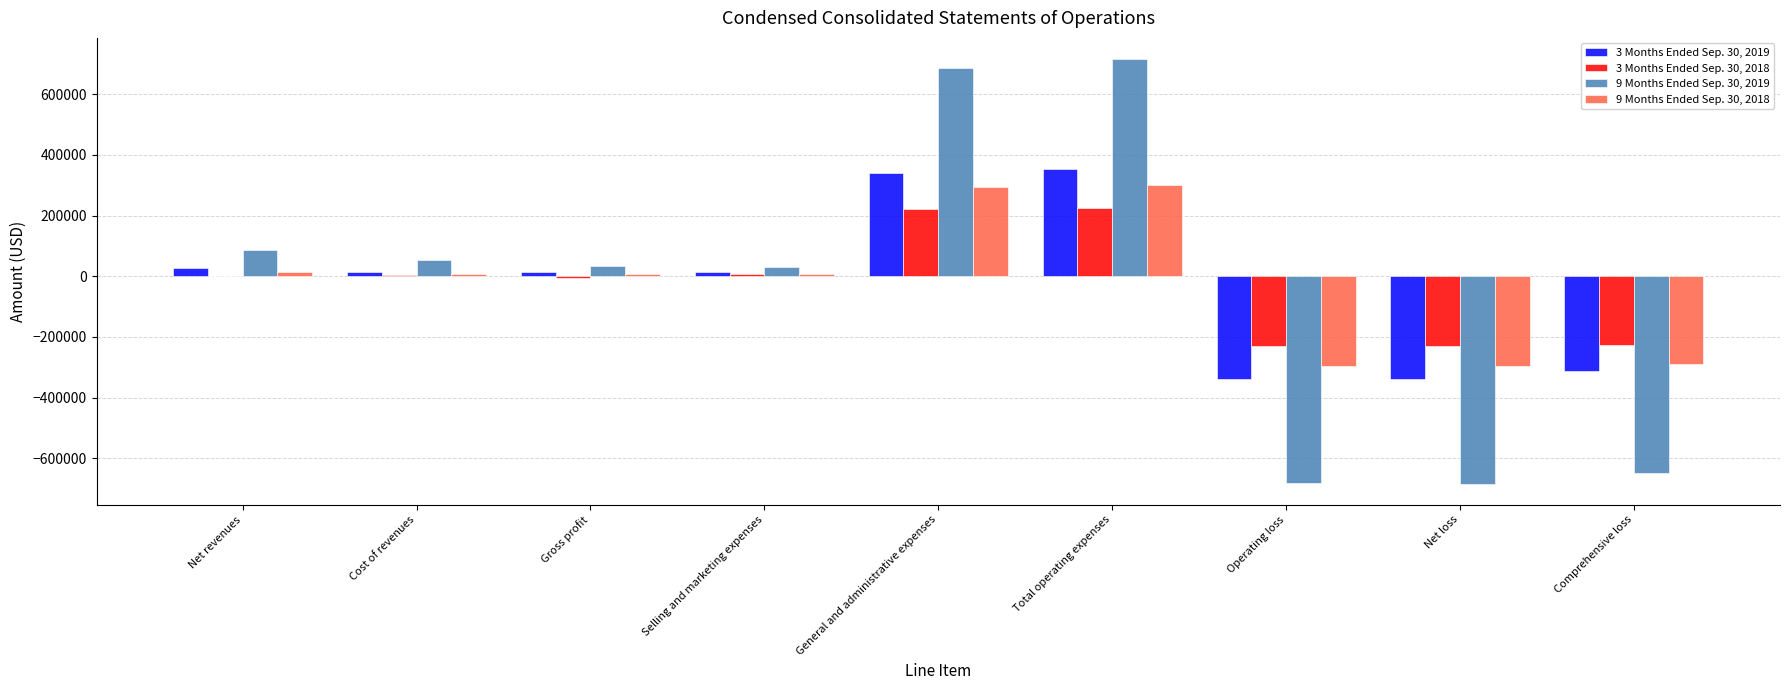

What is the maximum value shown in the chart?

715806